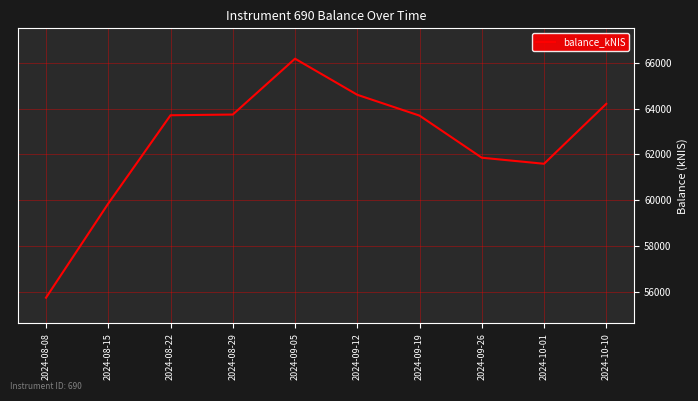

True or false: the data shows 63736.3 at 2024-08-29.

True